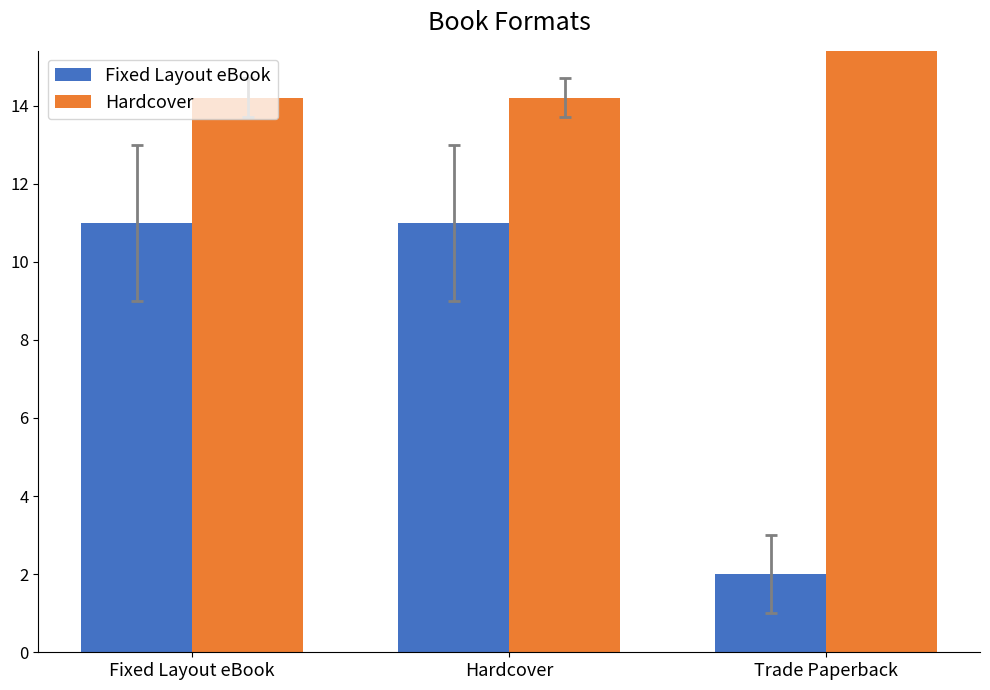

Which series has the largest total across all categories?

Hardcover